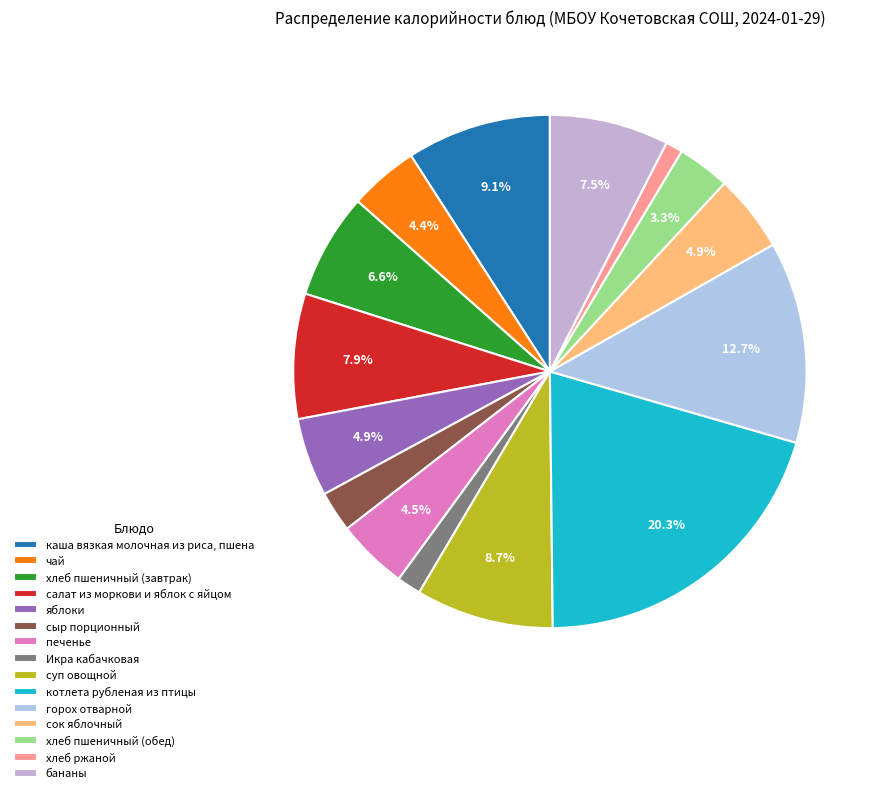

What percentage is NOT represented by горох отварной?

87.3%